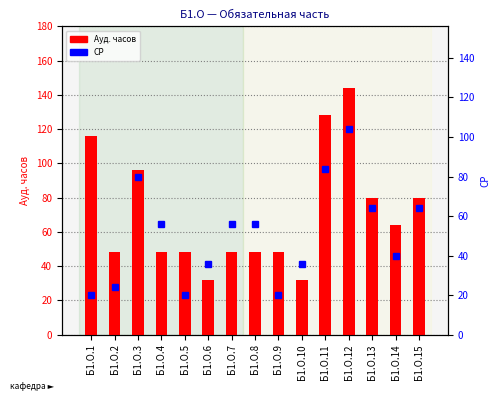

What is the smallest value displayed?

20